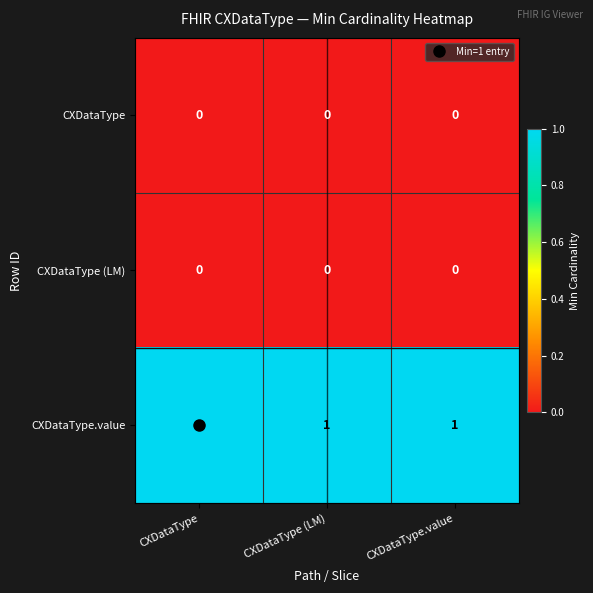

Count the number of categories in the chart.

3